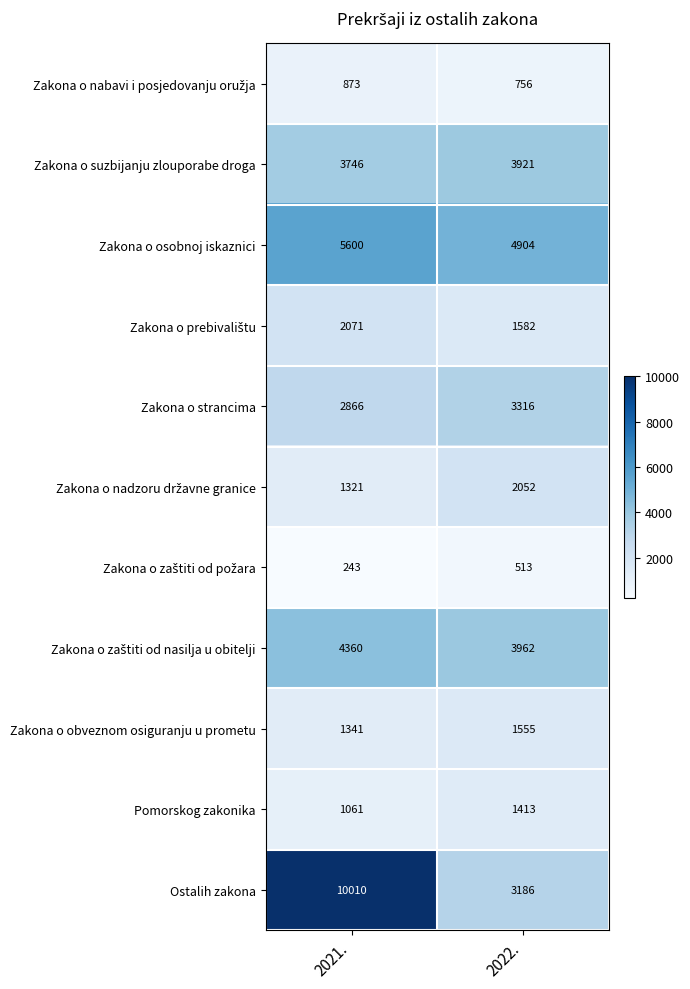

At which category is the sum across all series the highest?

2021.